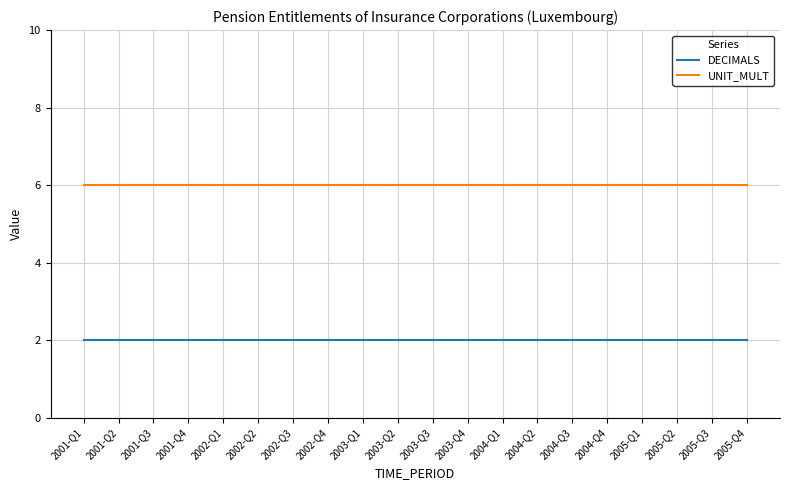

Reading right to left, what are all the values shown in this chart?

DECIMALS: 2005-Q4=2	2005-Q3=2	2005-Q2=2	2005-Q1=2	2004-Q4=2	2004-Q3=2	2004-Q2=2	2004-Q1=2	2003-Q4=2	2003-Q3=2	2003-Q2=2	2003-Q1=2	2002-Q4=2	2002-Q3=2	2002-Q2=2	2002-Q1=2	2001-Q4=2	2001-Q3=2	2001-Q2=2	2001-Q1=2
UNIT_MULT: 2005-Q4=6	2005-Q3=6	2005-Q2=6	2005-Q1=6	2004-Q4=6	2004-Q3=6	2004-Q2=6	2004-Q1=6	2003-Q4=6	2003-Q3=6	2003-Q2=6	2003-Q1=6	2002-Q4=6	2002-Q3=6	2002-Q2=6	2002-Q1=6	2001-Q4=6	2001-Q3=6	2001-Q2=6	2001-Q1=6